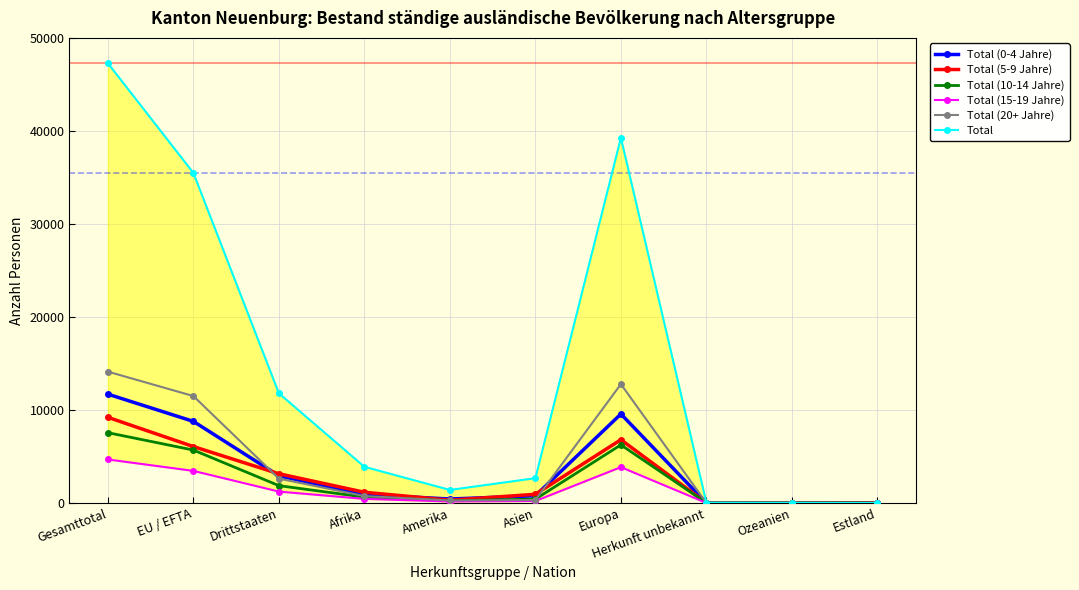

Which series has the largest range (max minus min)?

Total